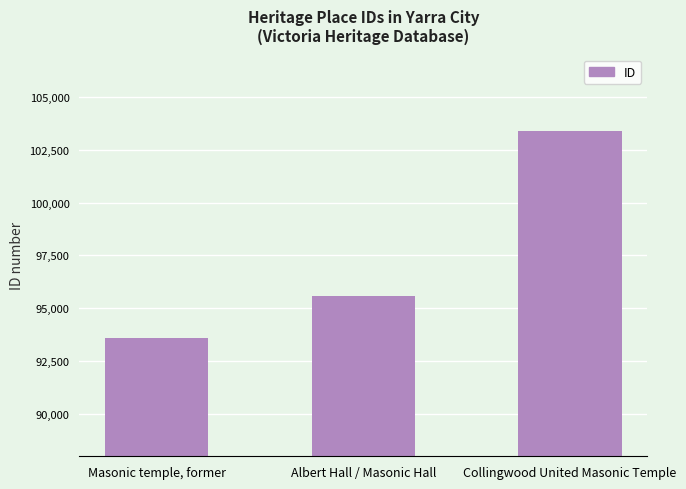

Are the bars horizontal?

No